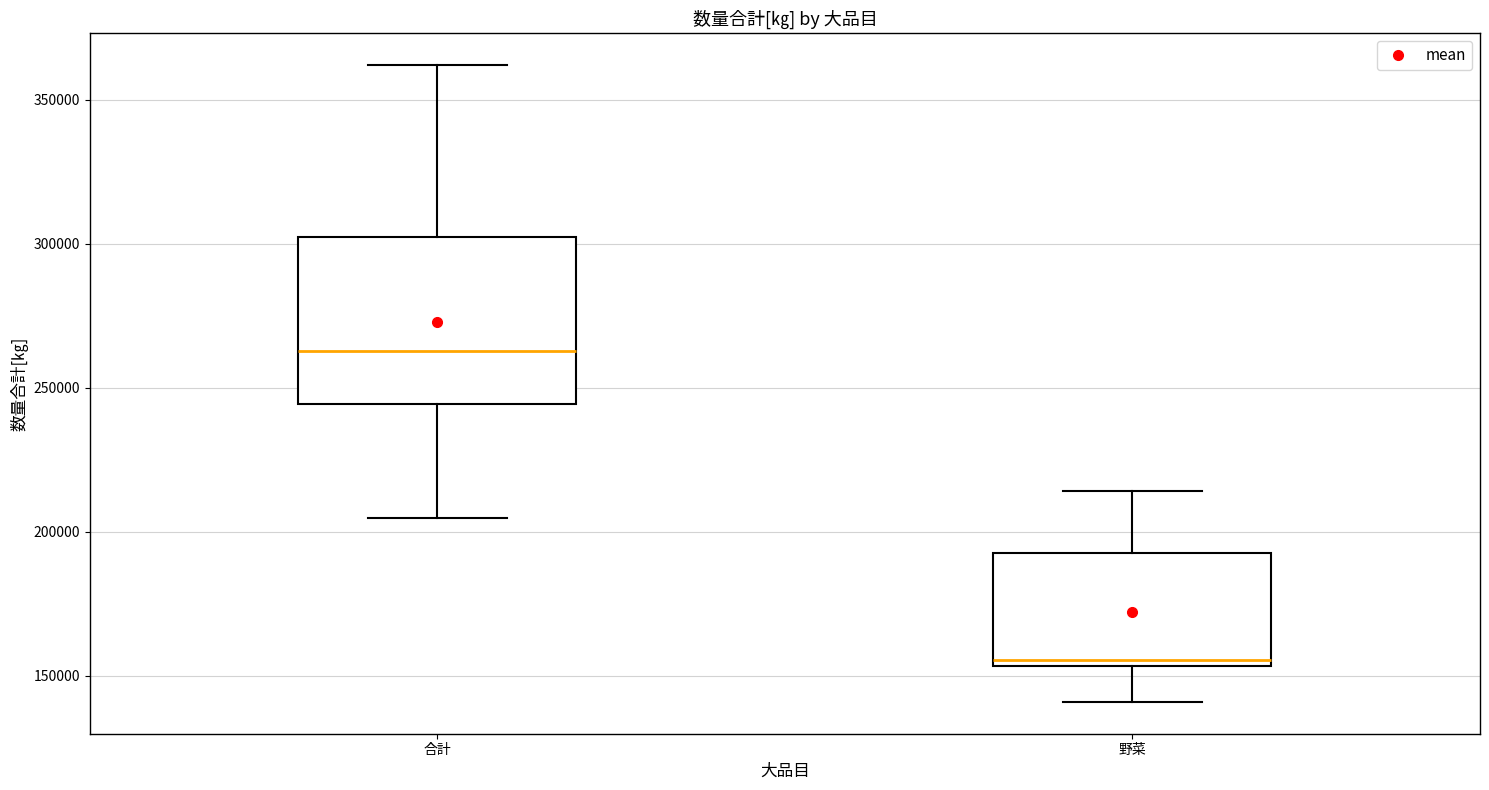

Which box is the tallest, from its lower edge to its upper edge?

合計